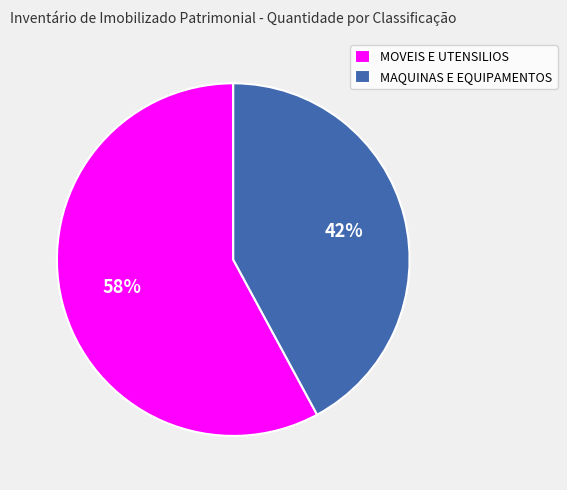

What percentage is the MAQUINAS E EQUIPAMENTOS slice, to the nearest percent?

42%